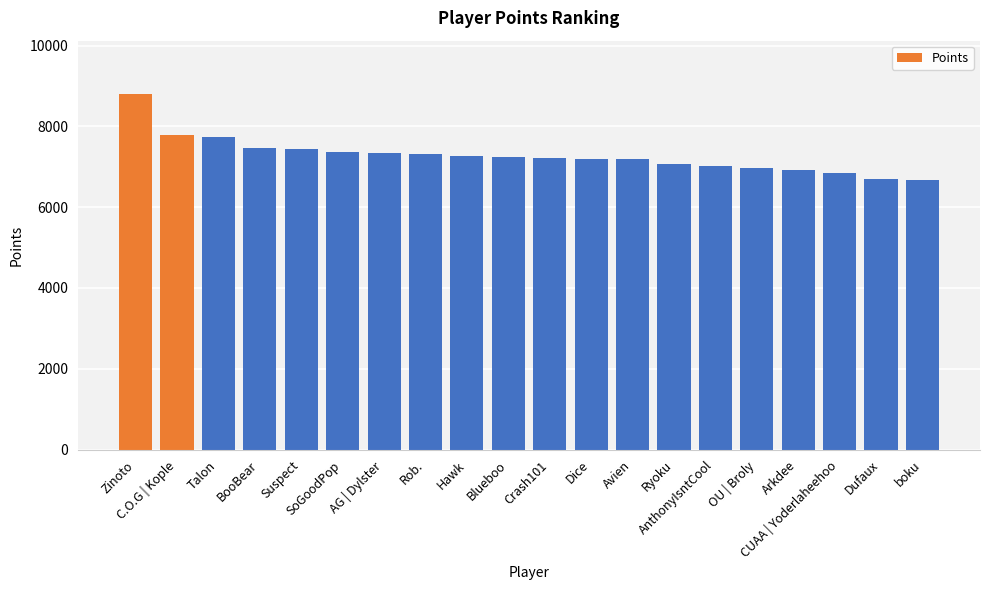

How many distinct data groups are displayed?

1